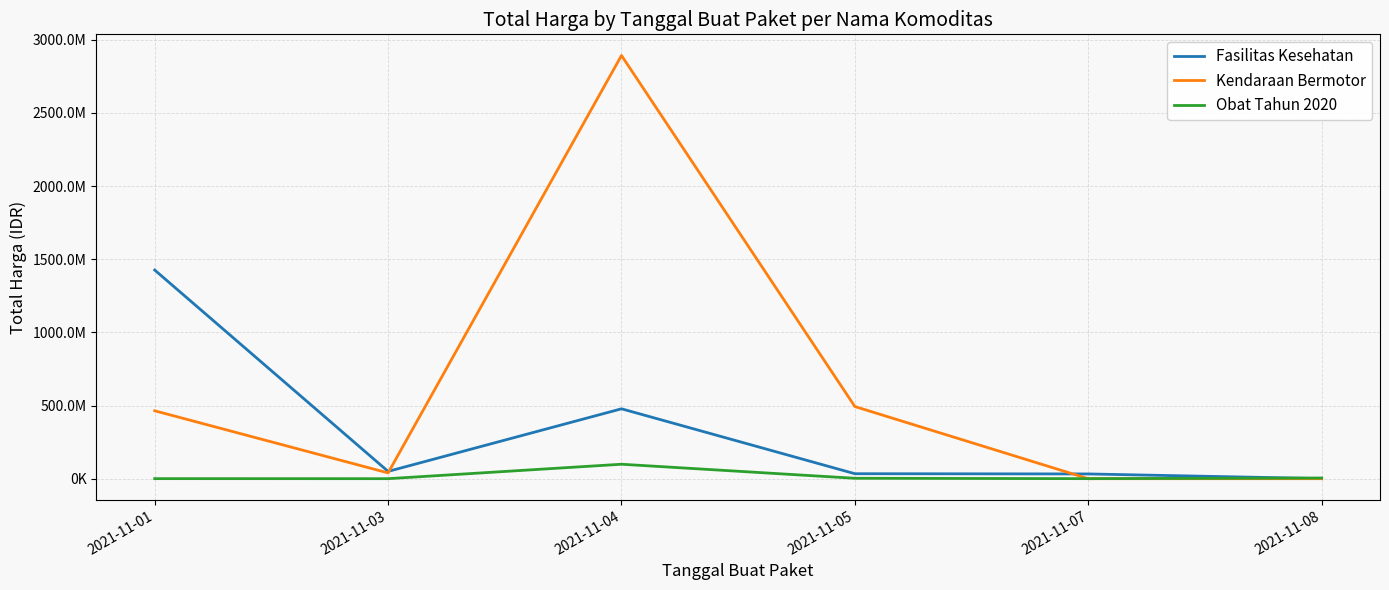

What are all the series names shown in the legend?

Fasilitas Kesehatan, Kendaraan Bermotor, Obat Tahun 2020